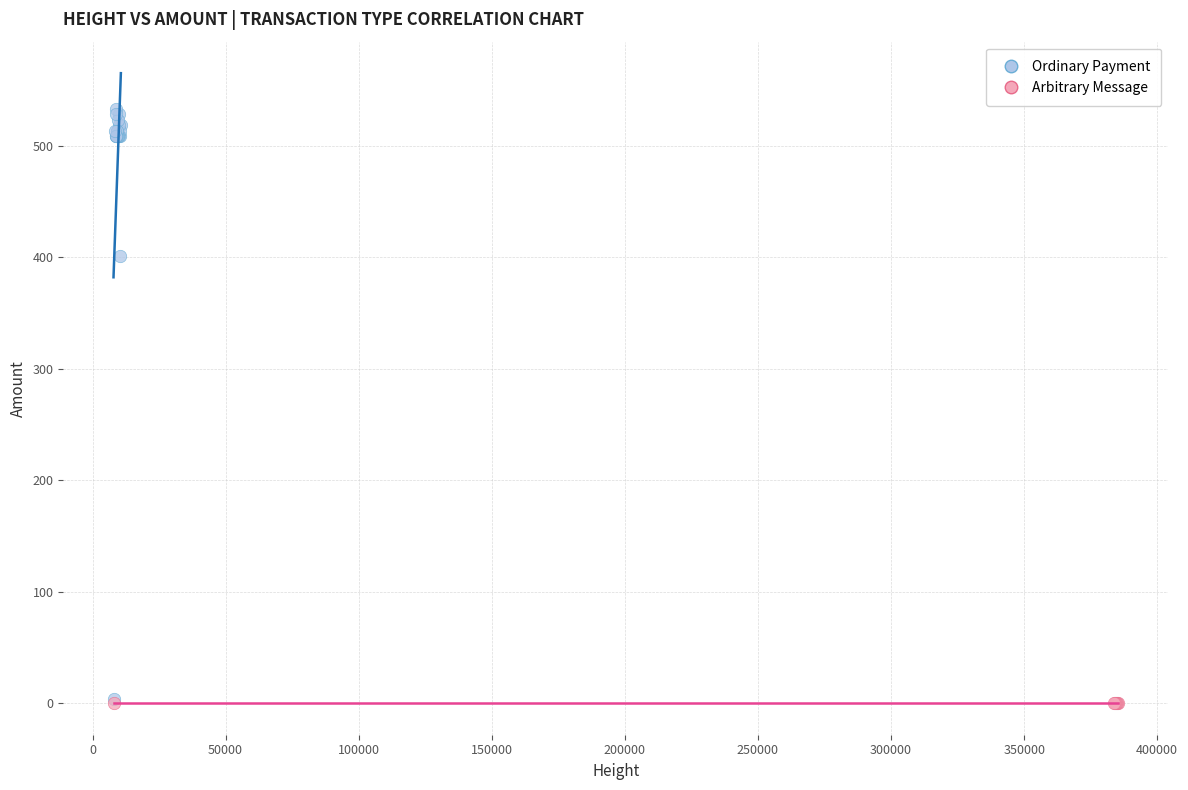

Which series reaches the maximum Y coordinate?

Ordinary Payment